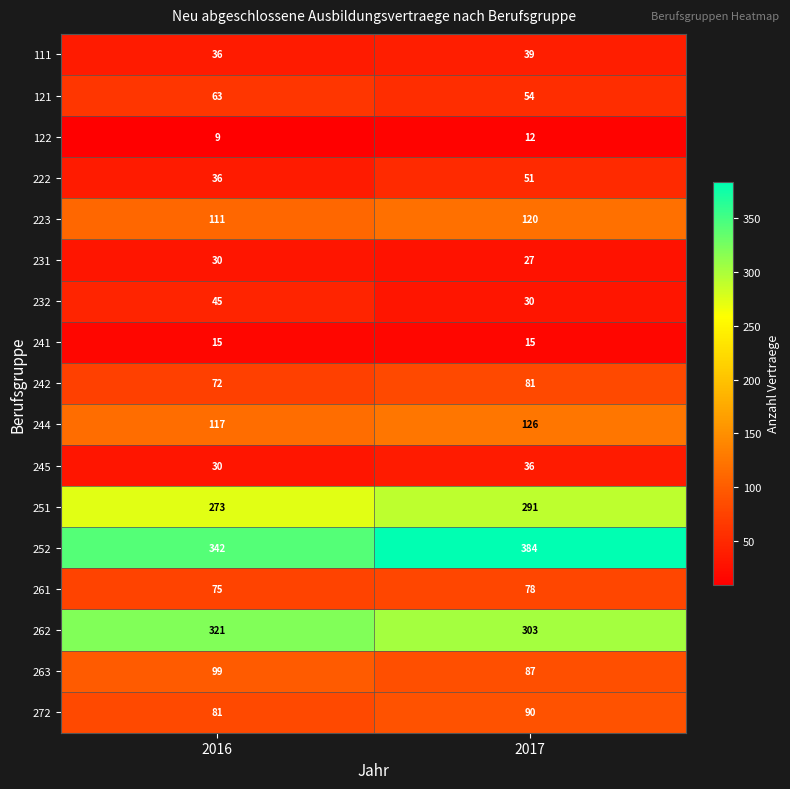

Which series has the widest spread of values?

252